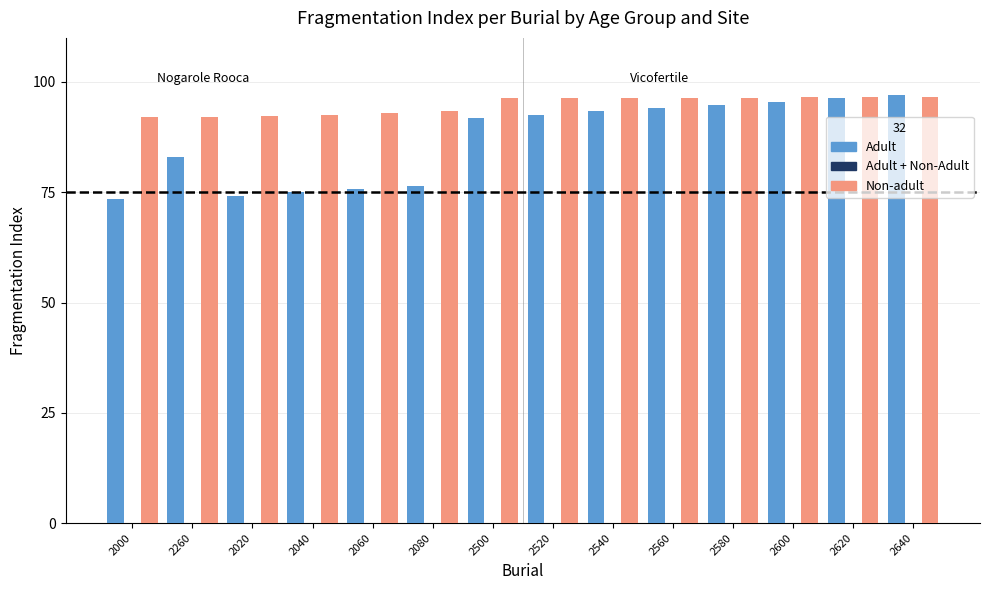

At how many categories does at least one series exceed 89?

14